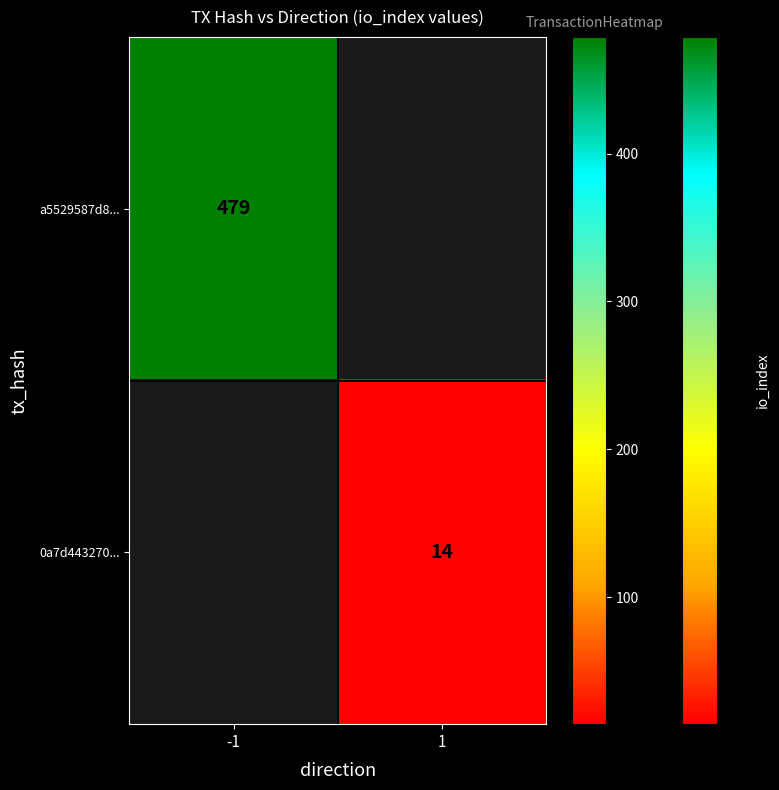

The 0a7d443270... series shows 9 at 1. True or false?

False